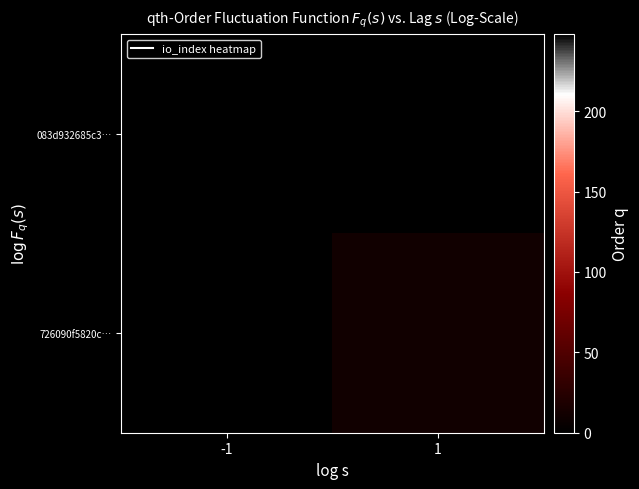

Reading left to right, what are all the values shown in this chart?

083d932685c3…: -1=248	1=0
726090f5820c…: -1=0	1=11